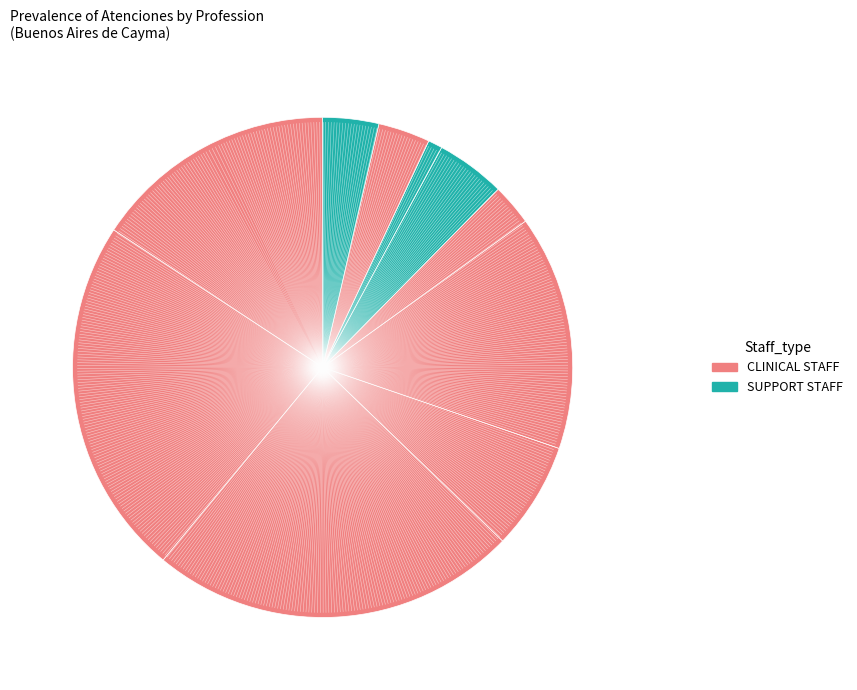

How many segments does this pie chart have?

10